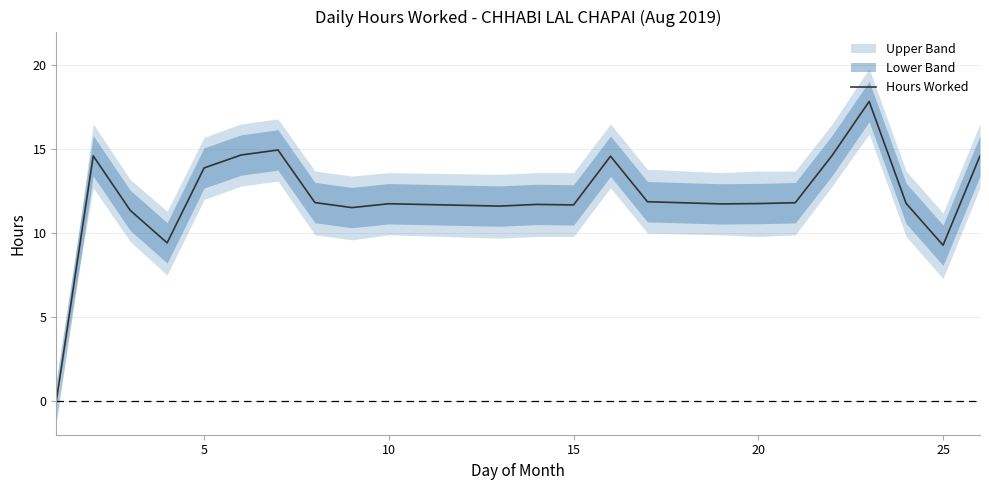

True or false: Hours Worked has a value of 11.7 at 15.

True